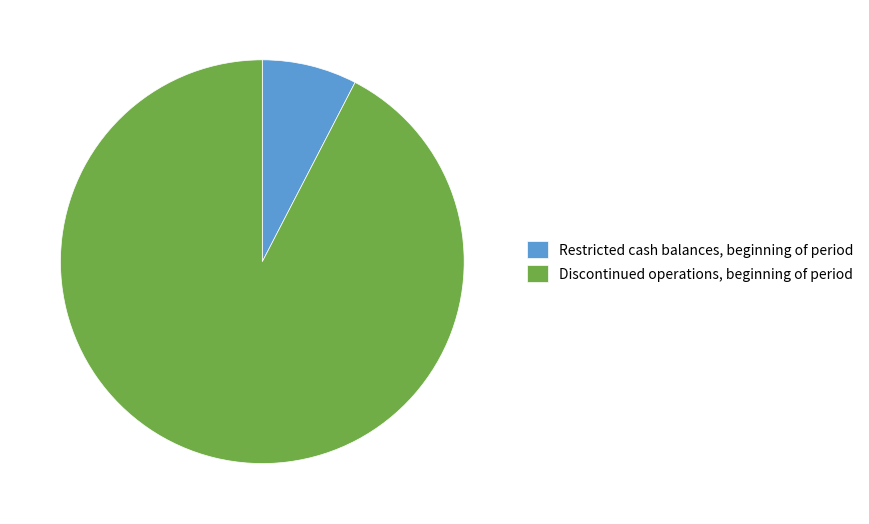

What is the largest slice in the pie chart?

Discontinued operations, beginning of period